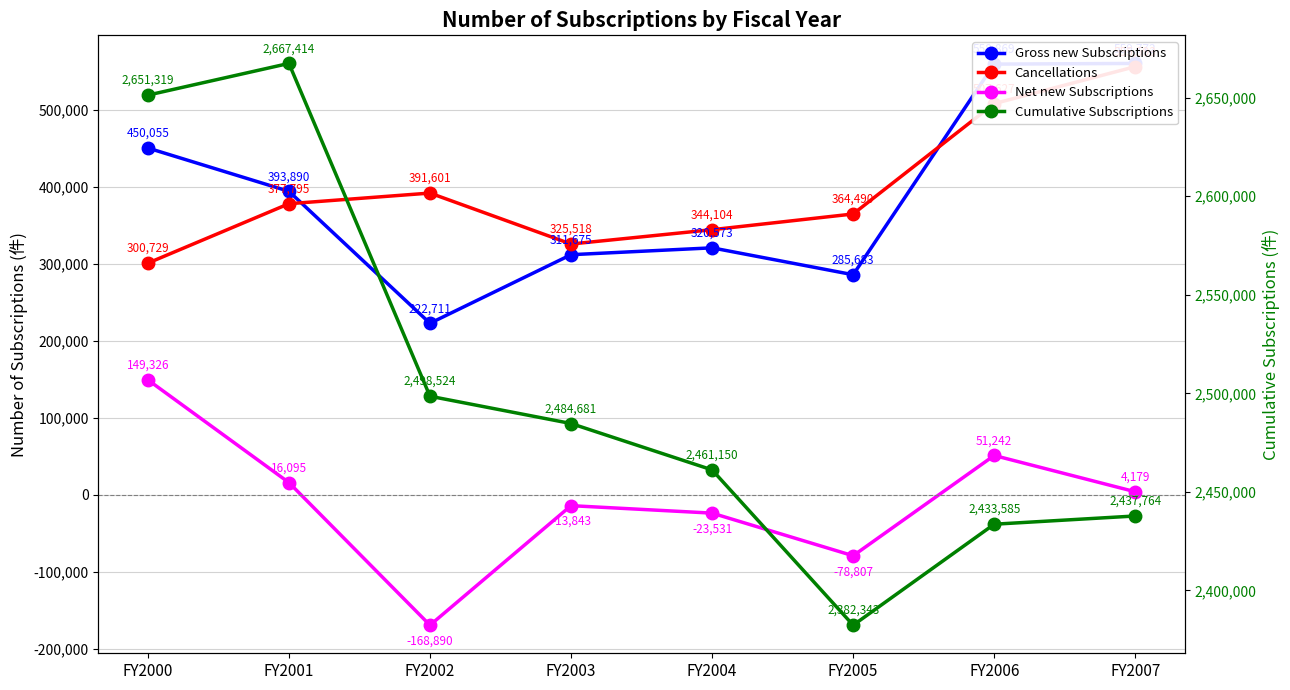

True or false: Gross new Subscriptions and Cumulative Subscriptions intersect in this chart.

False